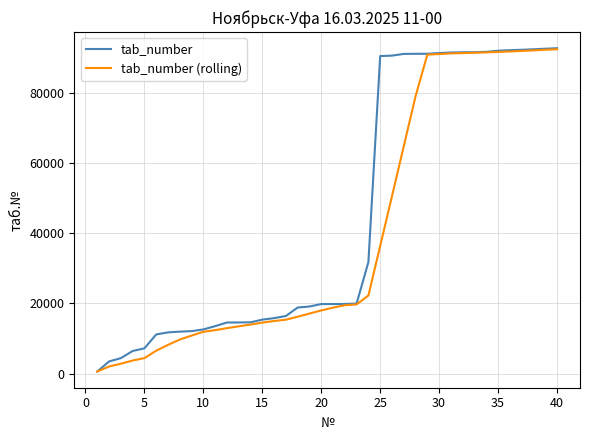

Is this an area chart (filled region under the line)?

No